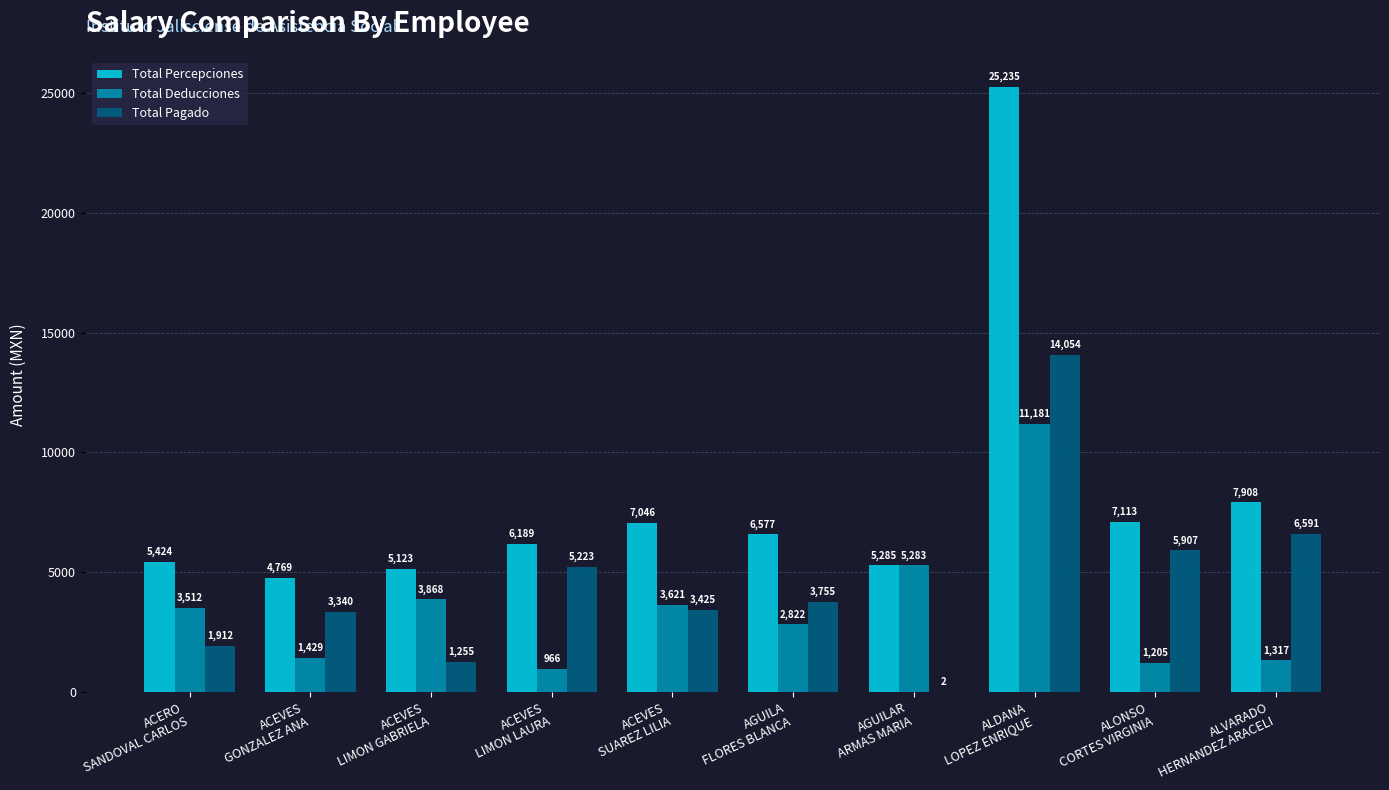

The Total Deducciones series shows 610.8 at ACEVES
GONZALEZ ANA. True or false?

False